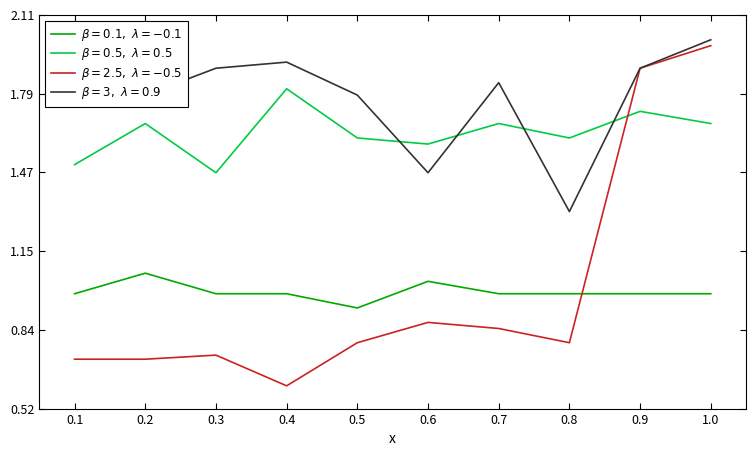

Does the chart have visible grid lines?

No